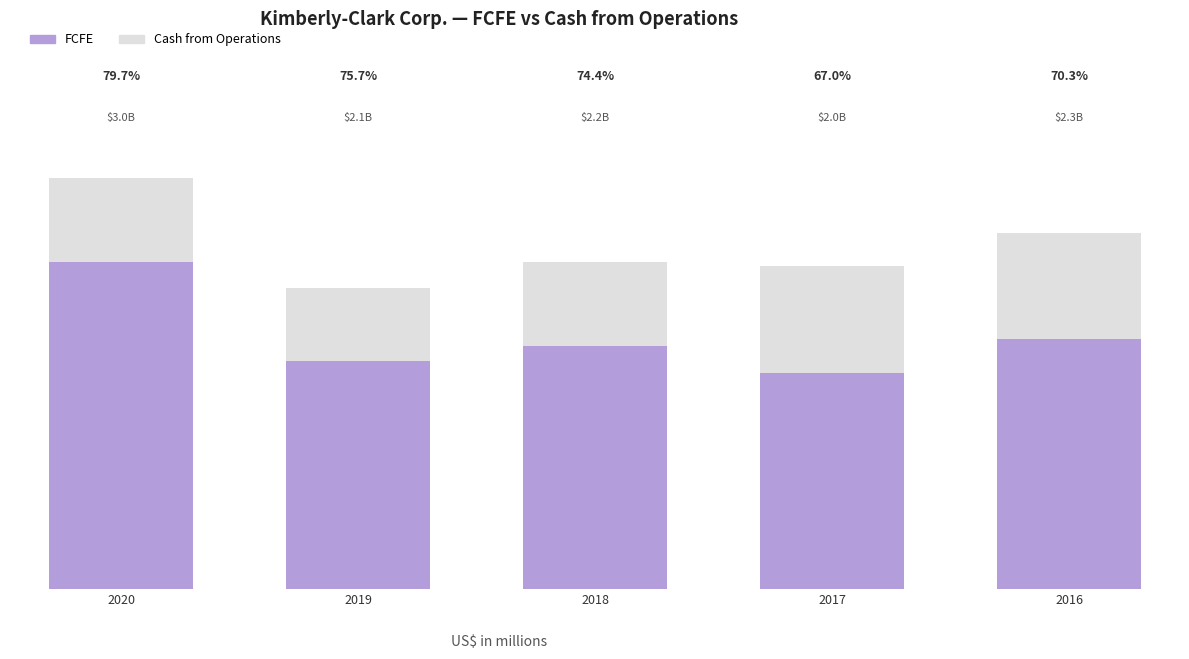

At which category is the sum across all series the highest?

2020-12-31